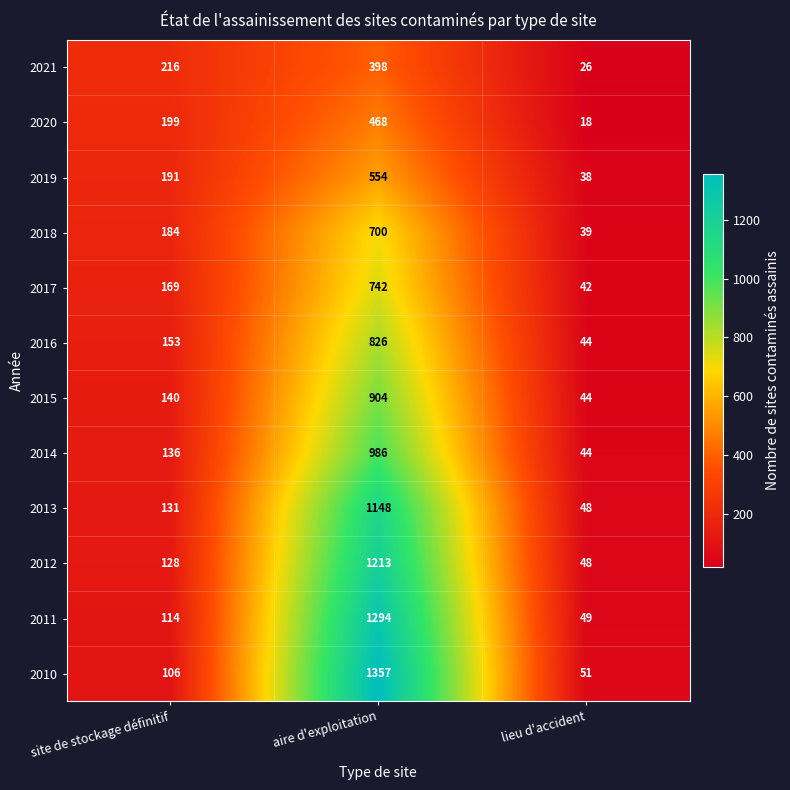

Is it true that 2018 equals 123 at site de stockage définitif?

False